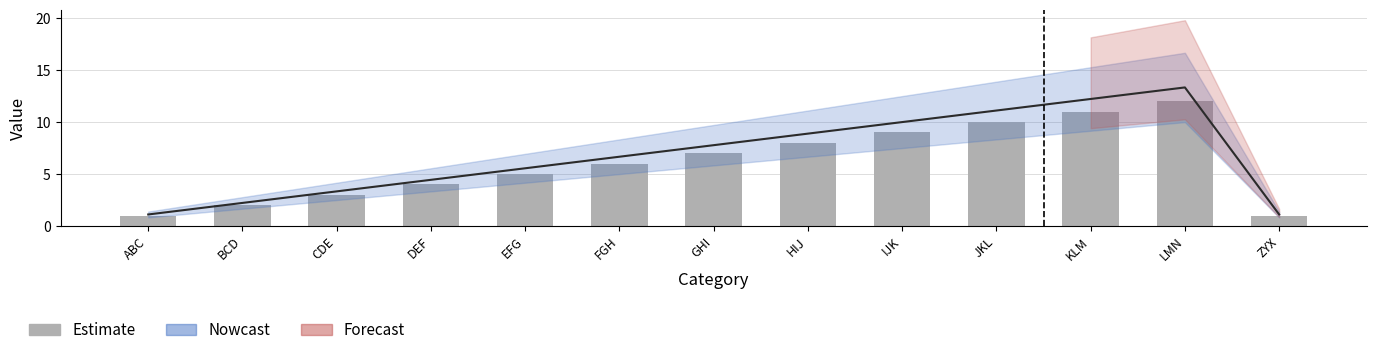

What is the sum of all values?

79